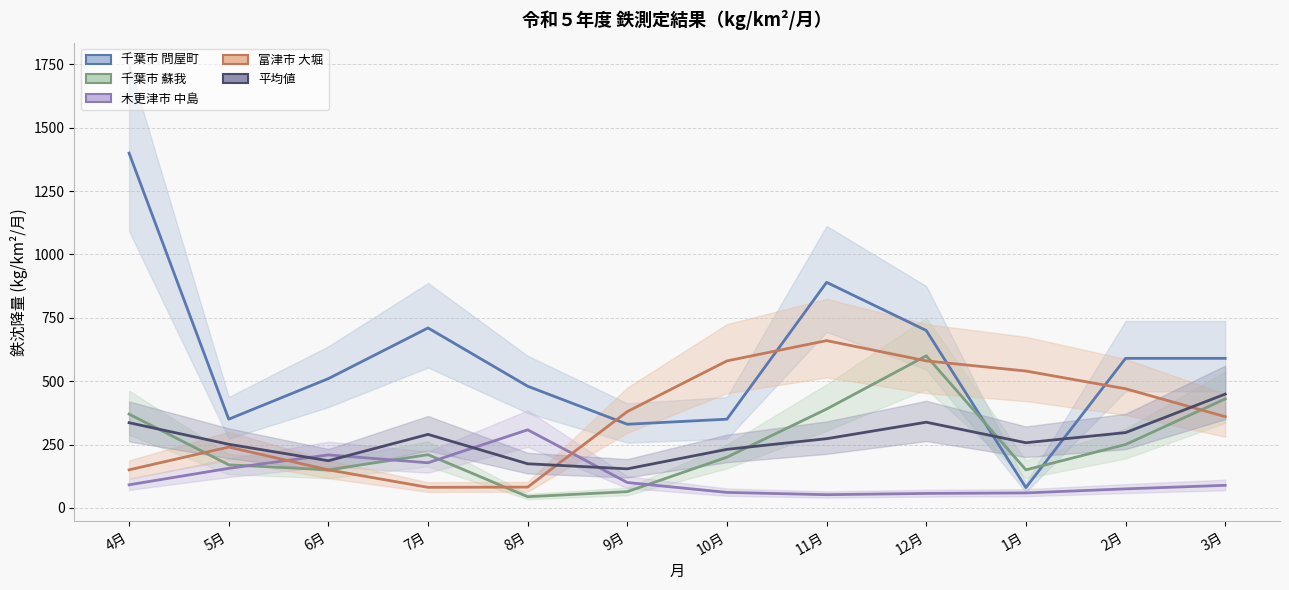

What is the spread (max minus min) of values at 1月?

481